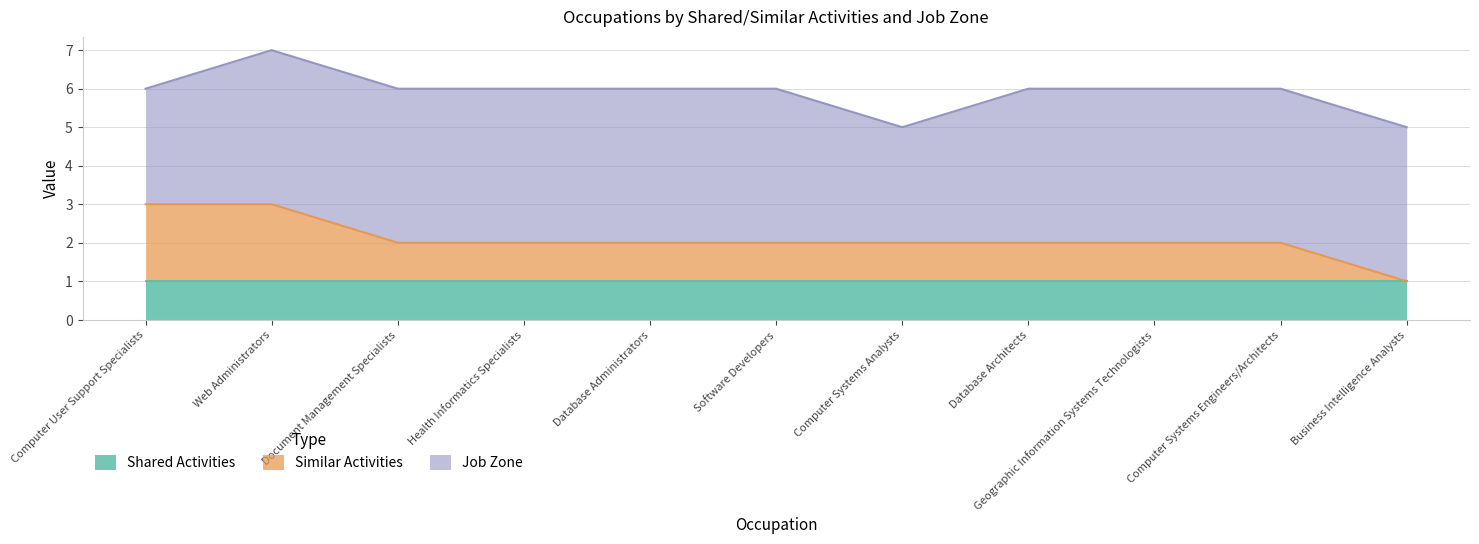

The Shared Activities series shows 1 at Computer Systems Engineers/Architects. True or false?

False